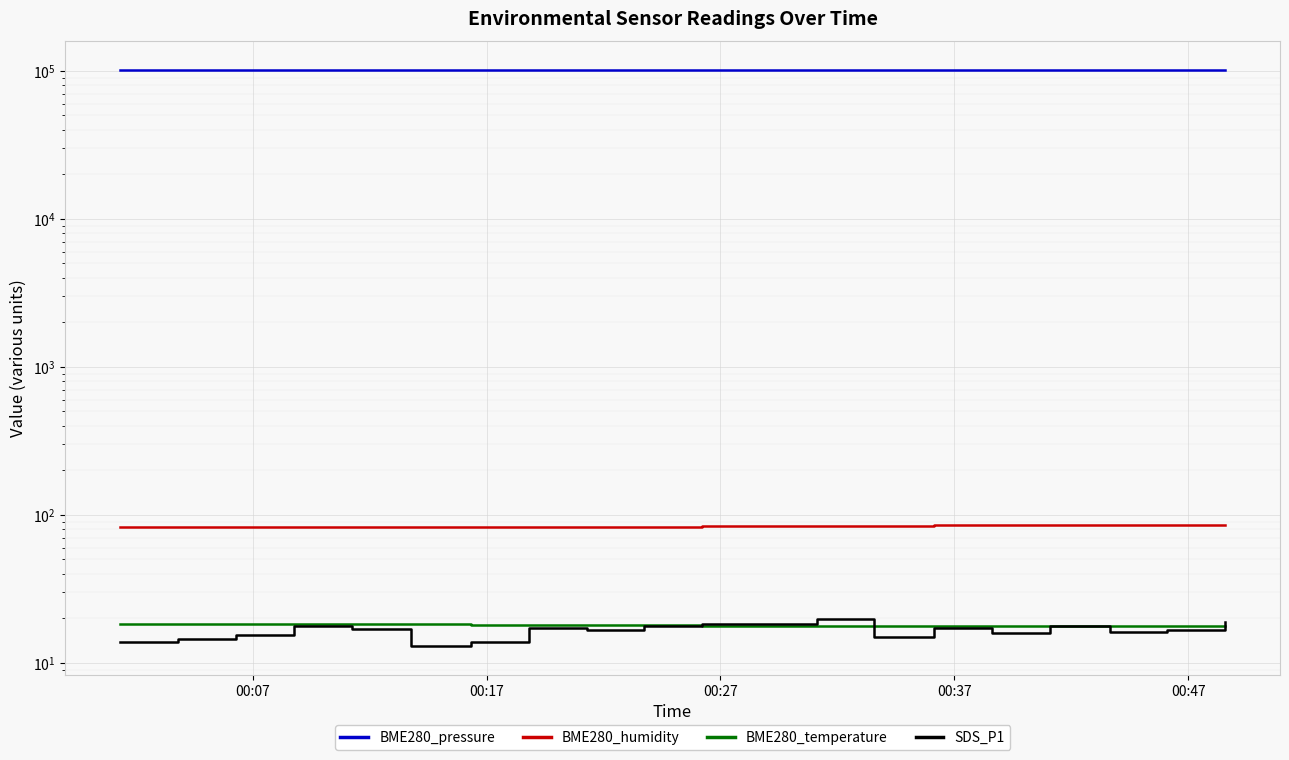

Rank the series by their maximum value, from lowest to highest.

BME280_temperature, SDS_P1, BME280_humidity, BME280_pressure